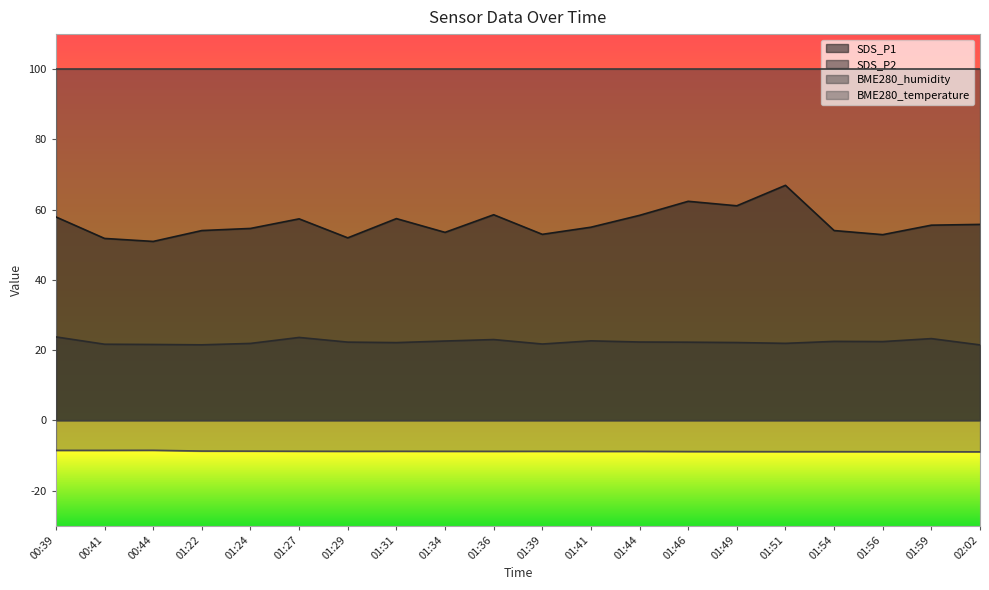

What is the total value across all series at 01:29?

165.4